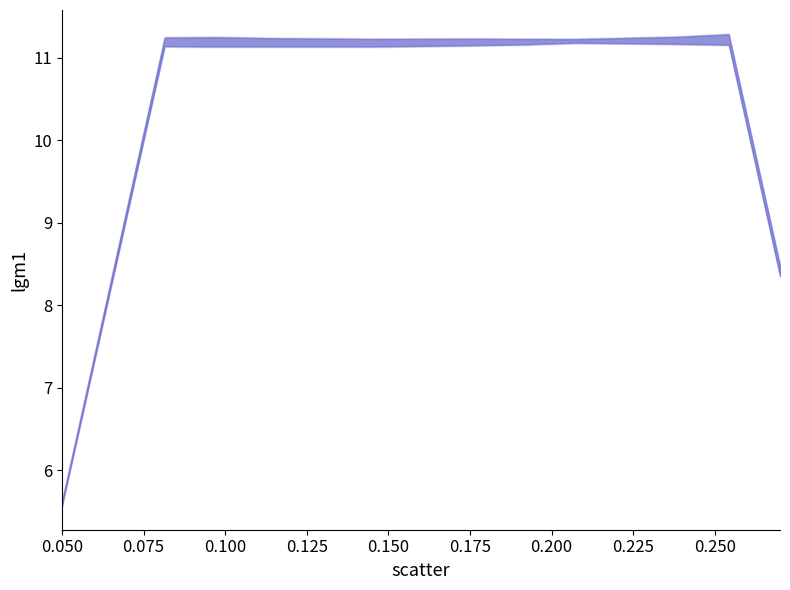

What is the value of the 9th point from the left?

11.2